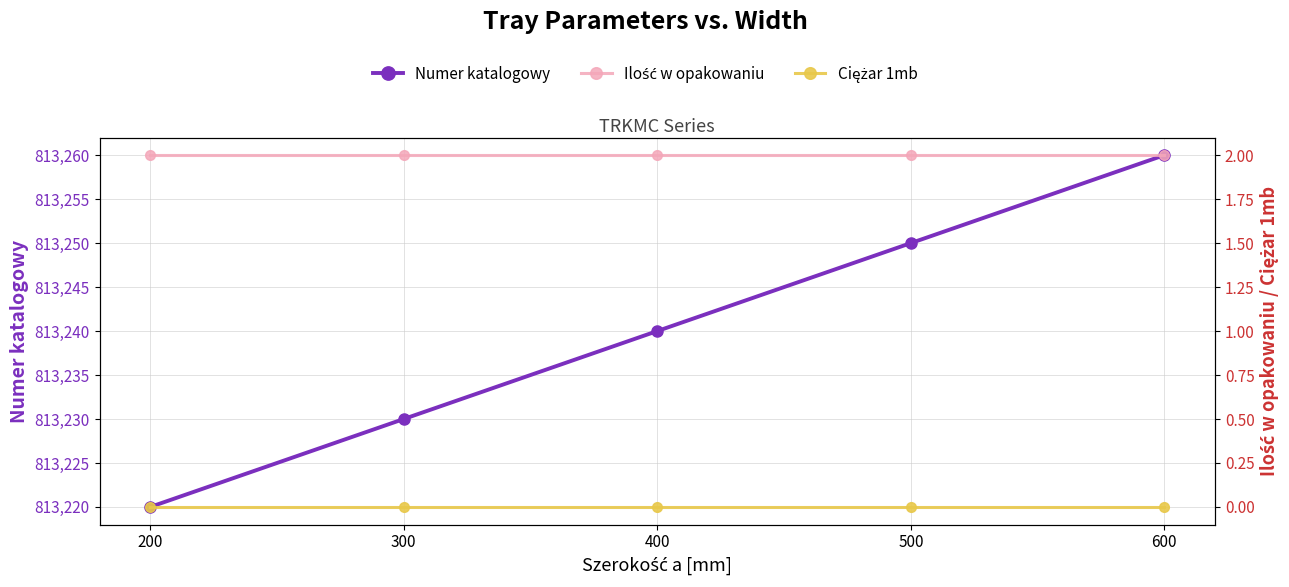

Count the Numer katalogowy values in the range 813230 to 813250.

3